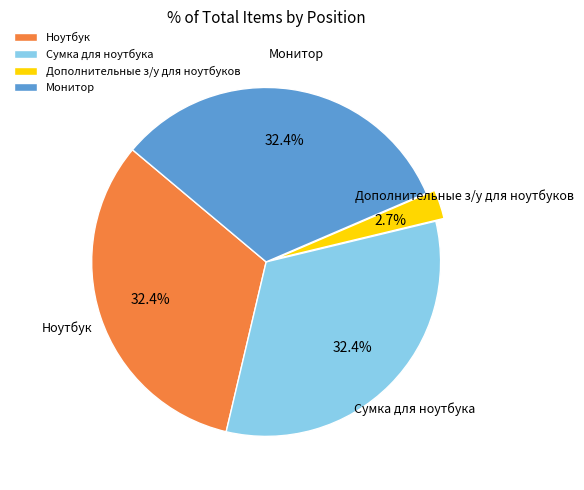

Which category has the smallest portion of the pie?

Дополнительные з/у для ноутбуков